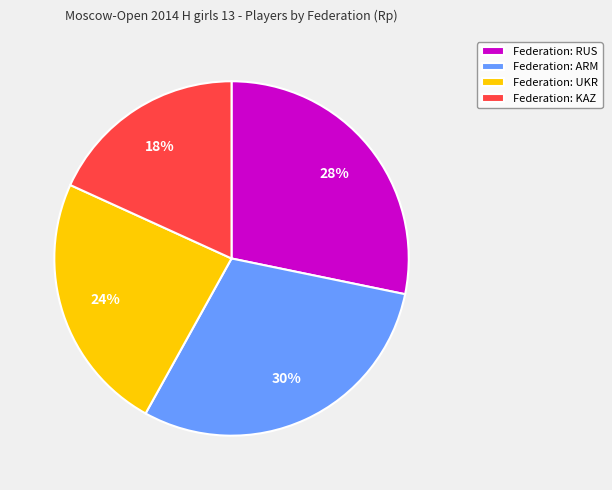

To the nearest percent, what percentage of the pie is Federation: KAZ?

18%